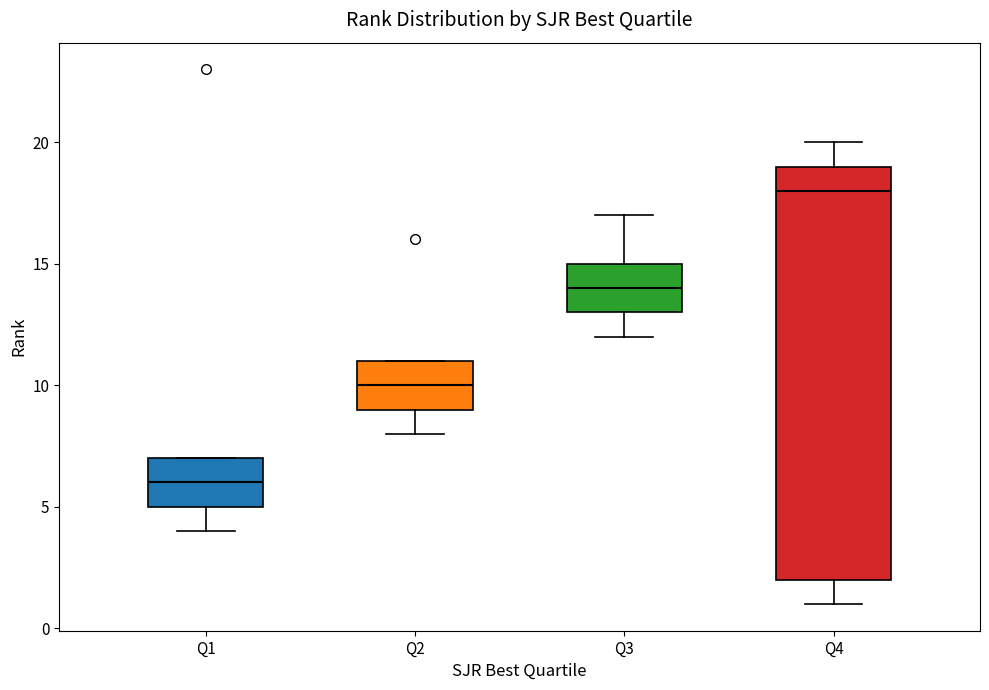

Reading left to right, read every box against the y-axis: the position of its median line, the range the box covers, and the ends of its whiskers. The values are not printed on the chart, so give them approximately, as read against the axis.

Q1: median 6, box 5 to 7, whiskers 4 to 7
Q2: median 10, box 9 to 11, whiskers 8 to 11
Q3: median 14, box 13 to 15, whiskers 12 to 17
Q4: median 18, box 2 to 19, whiskers 1 to 20